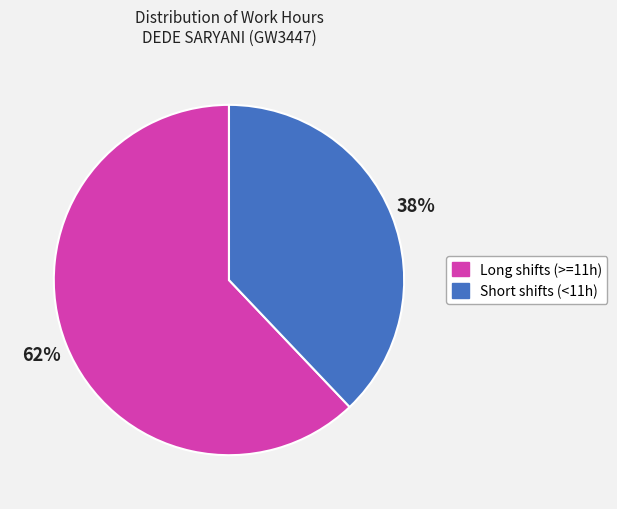

How many slices are in this pie chart?

2